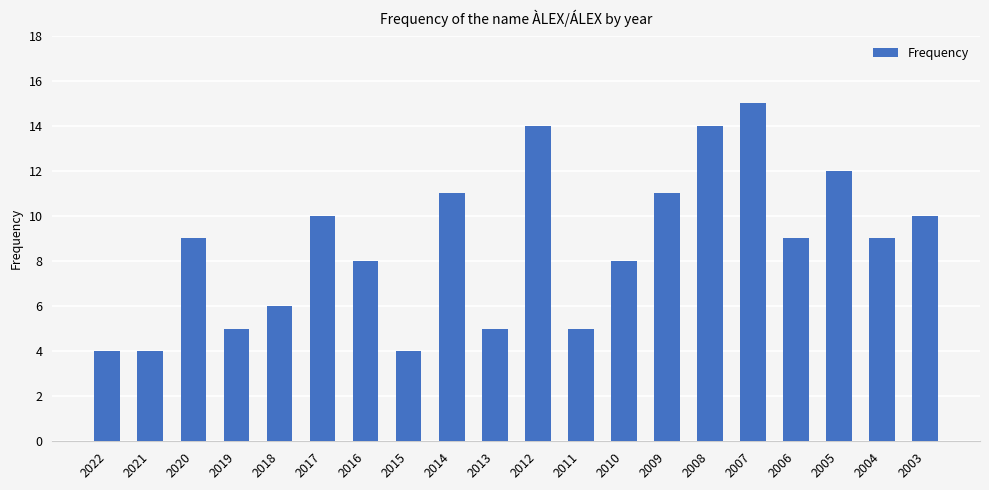

What is the sum of all values?

173